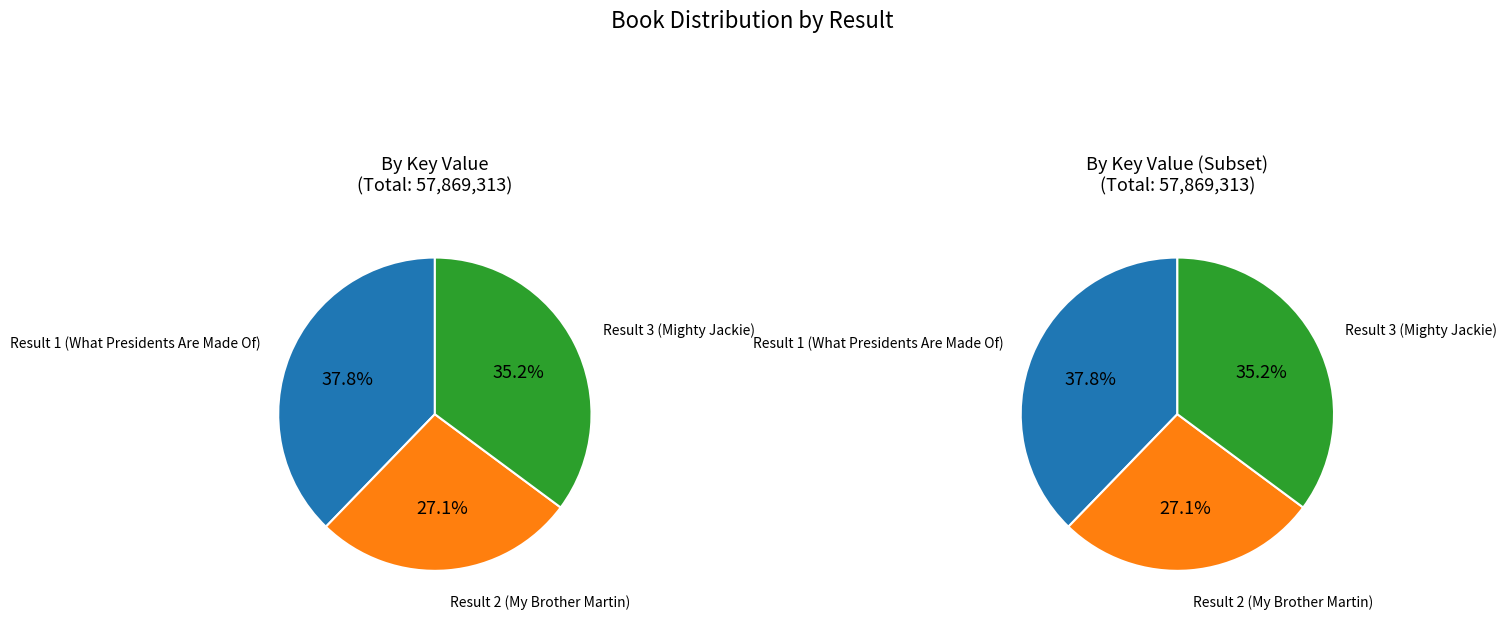

What is the change in value from Result 2 (My Brother Martin) to Result 3 (Mighty Jackie)?

+4667849